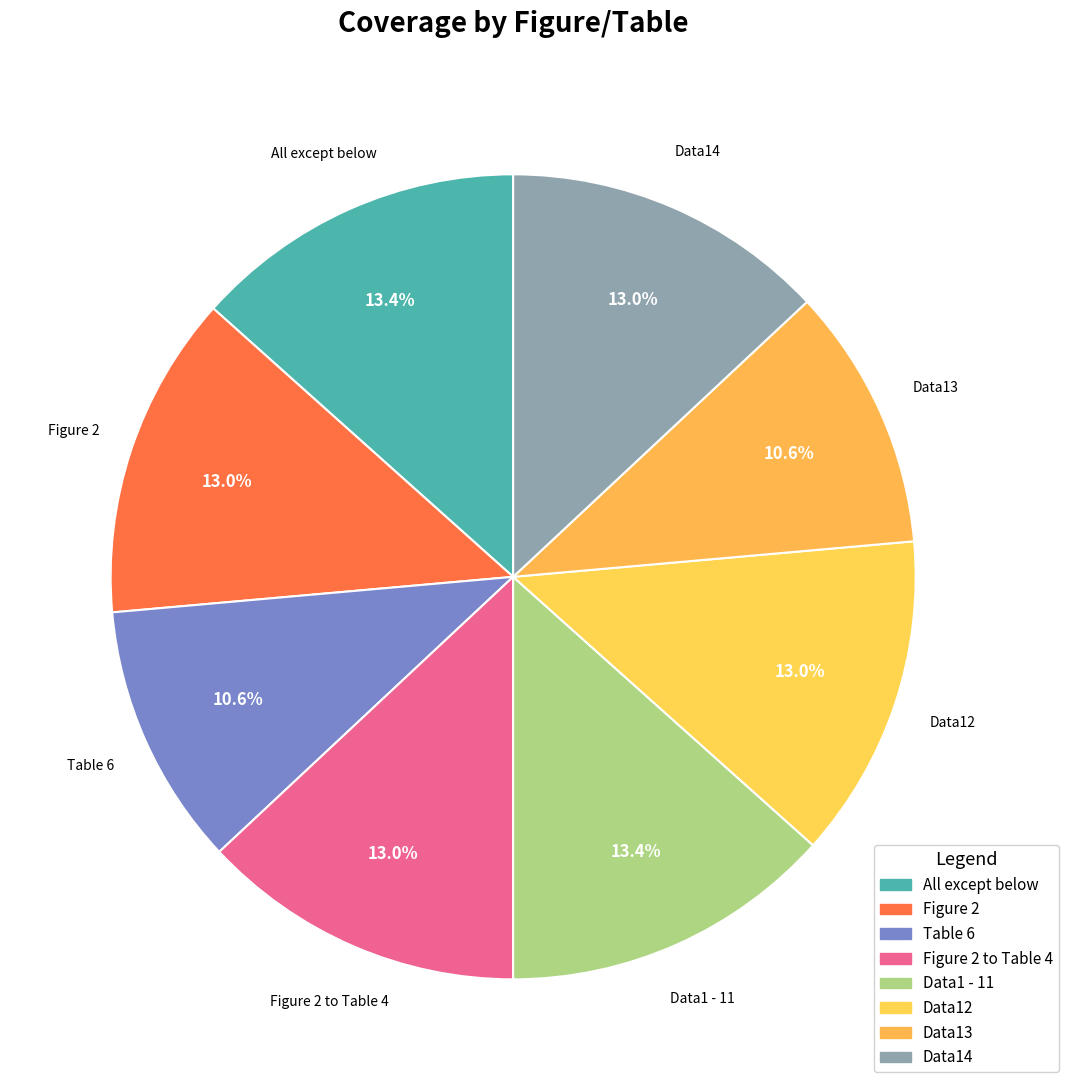

Count the number of slices in the pie.

8